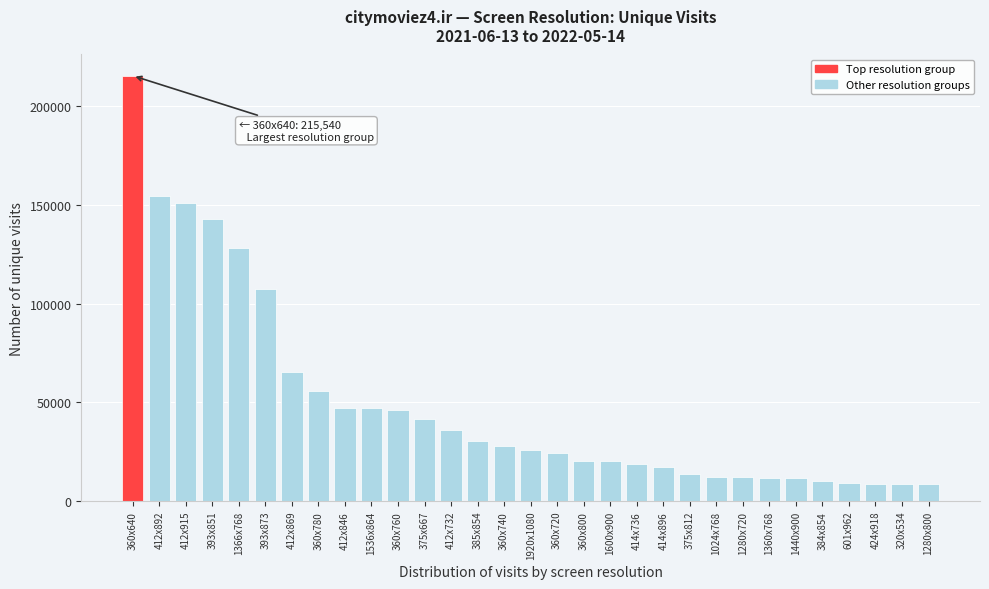

Which label corresponds to the largest value in the chart?

360x640